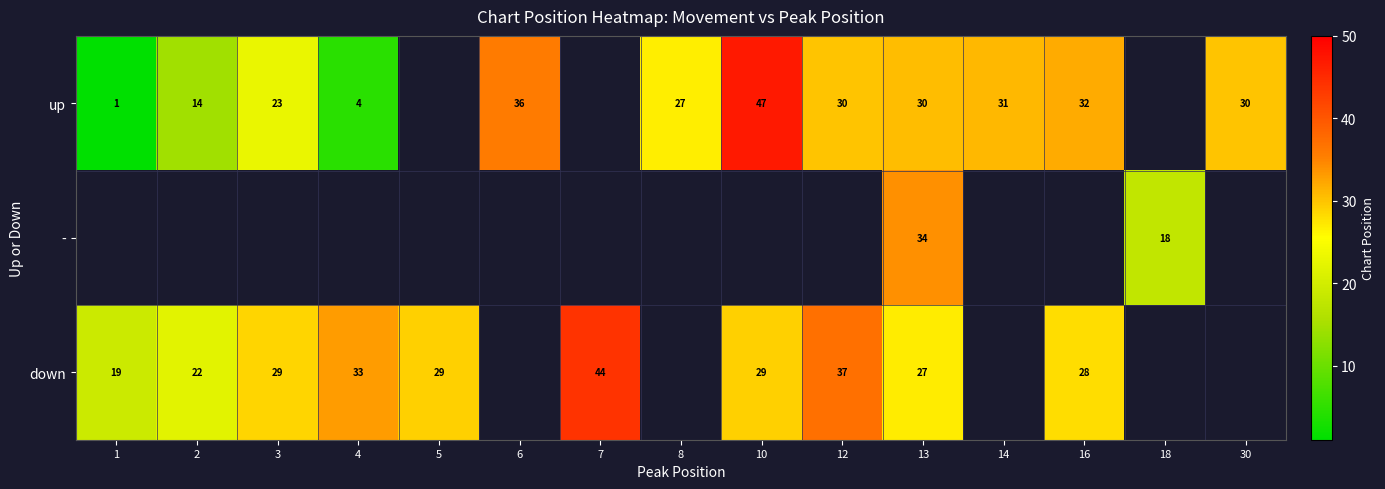

Is the value of up at 12 greater than the value of down at 10?

Yes